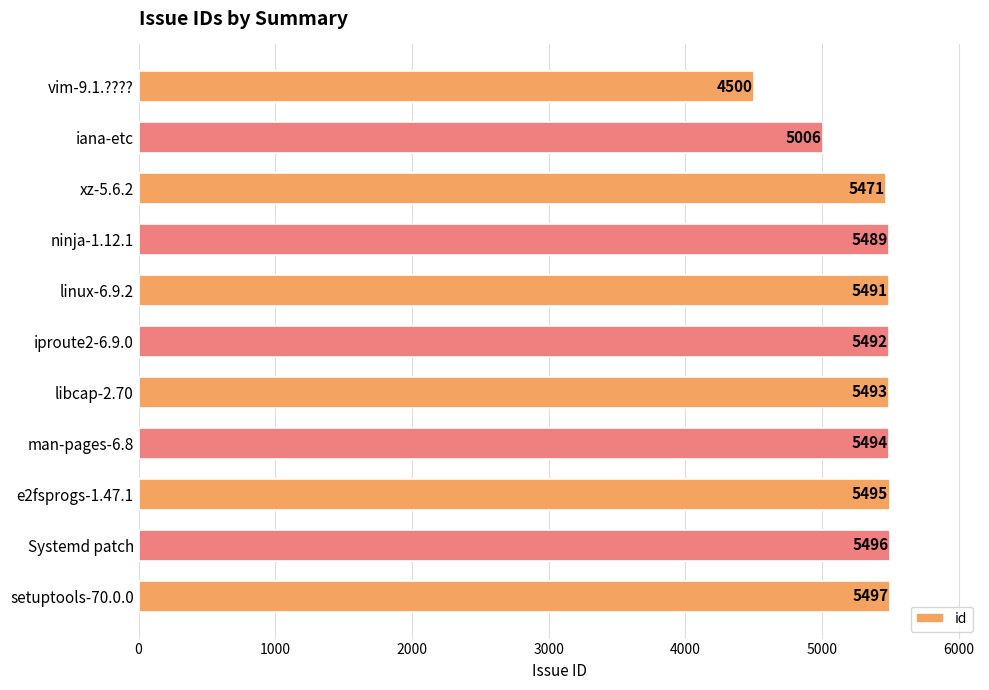

Reading top to bottom, extract all data points from this chart.

vim-9.1.????=4500	iana-etc=5006	xz-5.6.2=5471	ninja-1.12.1=5489	linux-6.9.2=5491	iproute2-6.9.0=5492	libcap-2.70=5493	man-pages-6.8=5494	e2fsprogs-1.47.1=5495	Systemd patch=5496	setuptools-70.0.0=5497